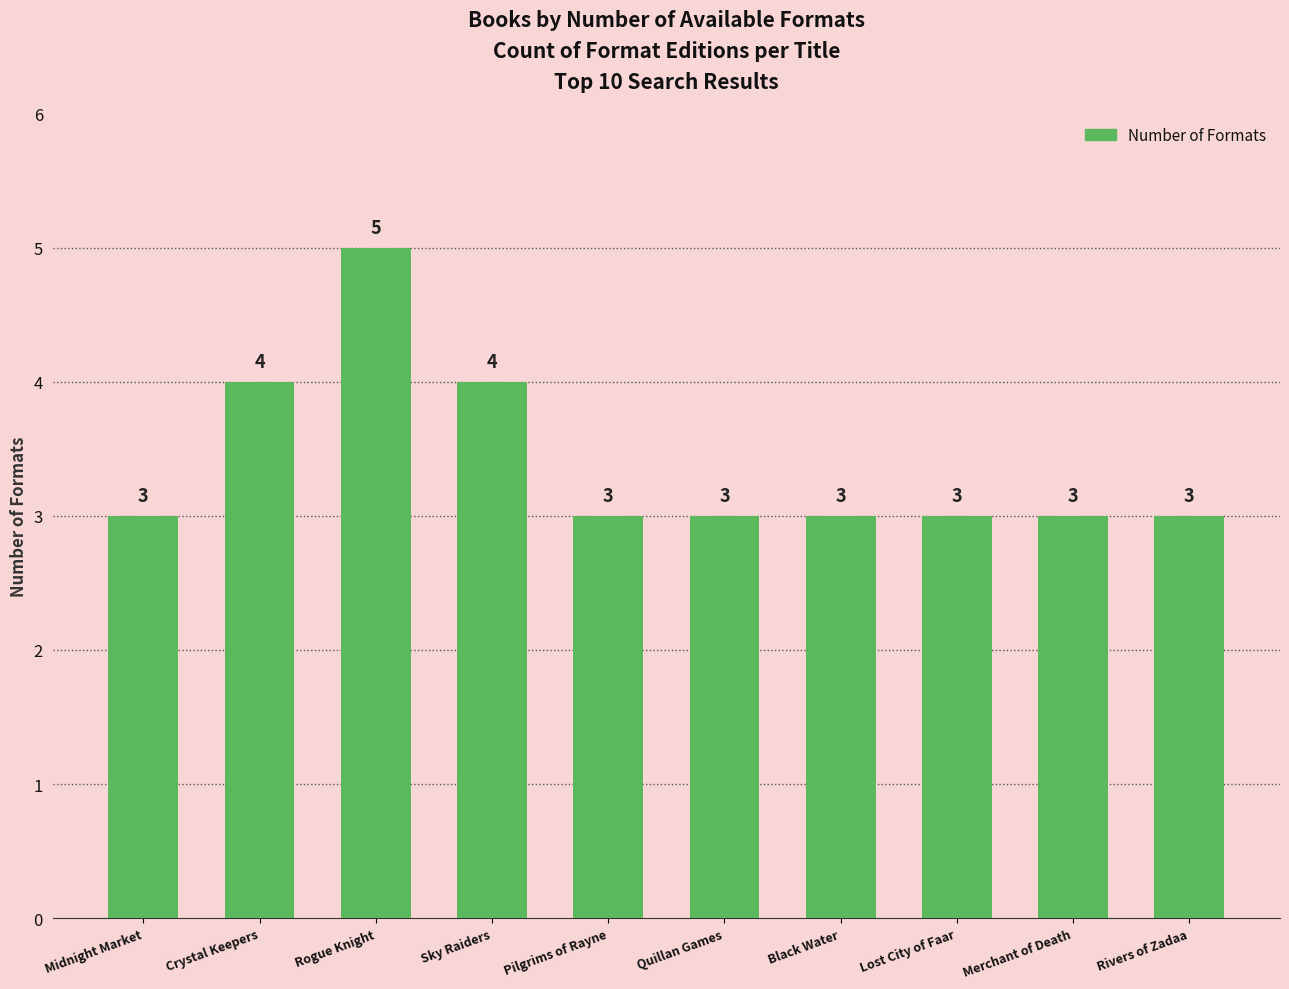

The chart shows a value of 7 at Crystal Keepers. True or false?

False